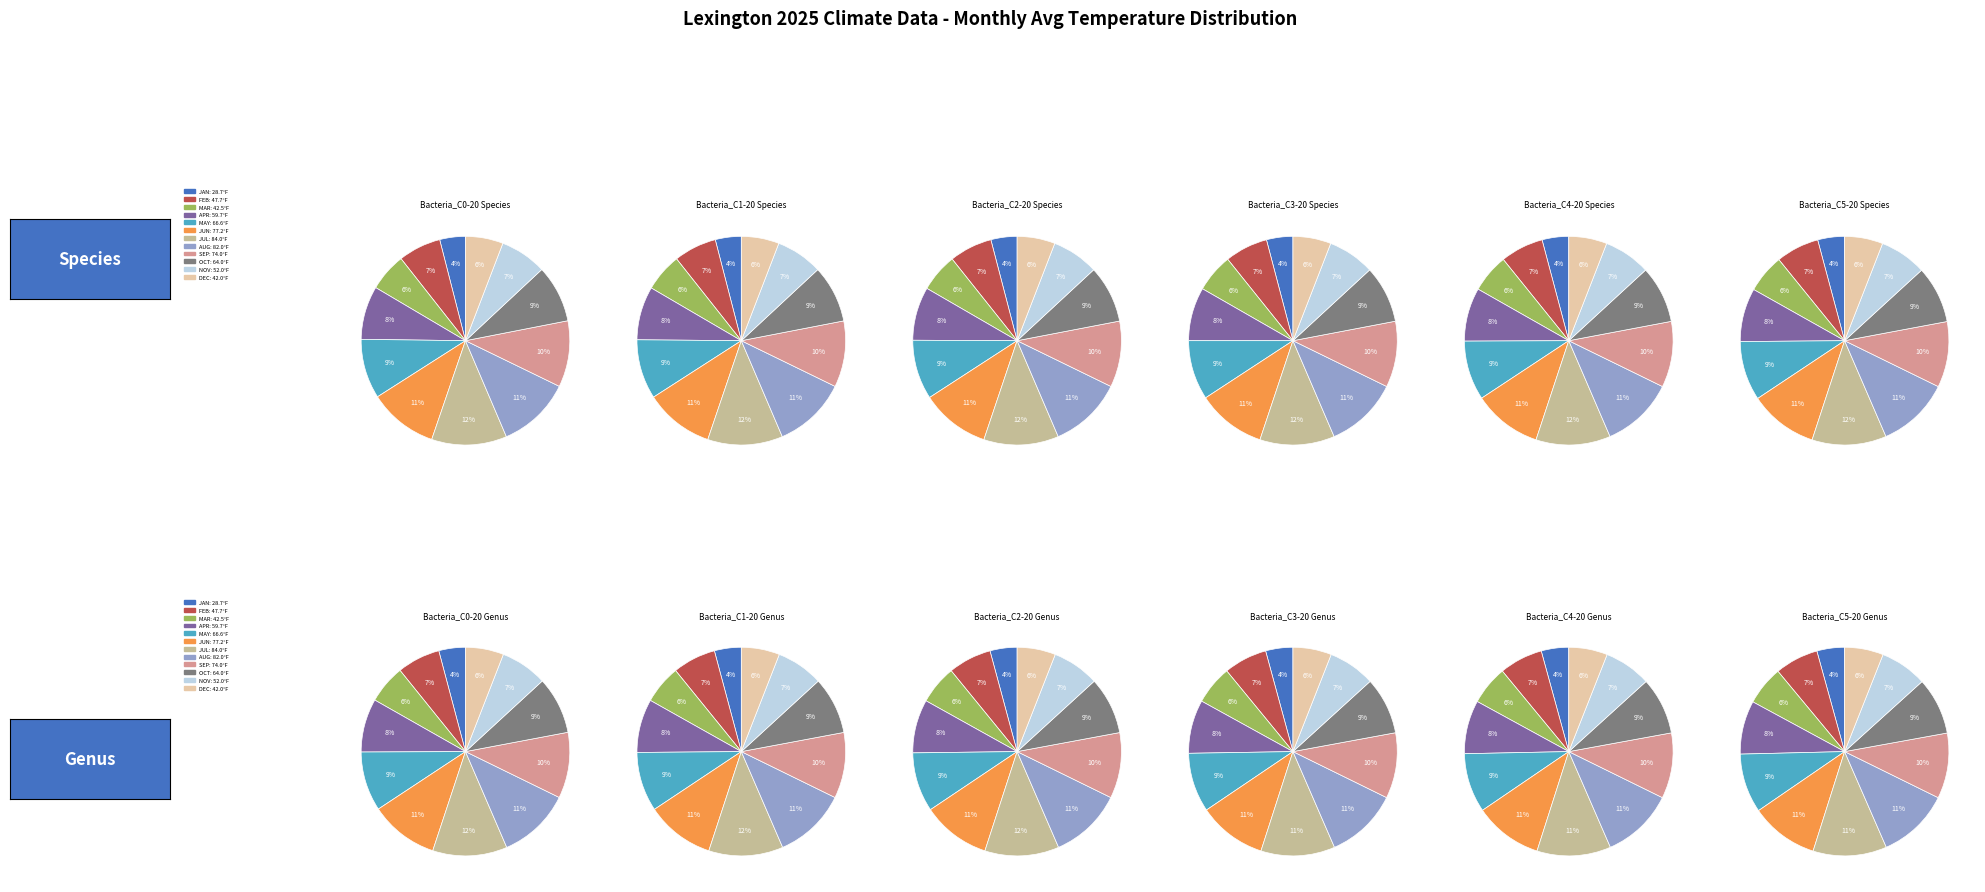

How many segments does this pie chart have?

12